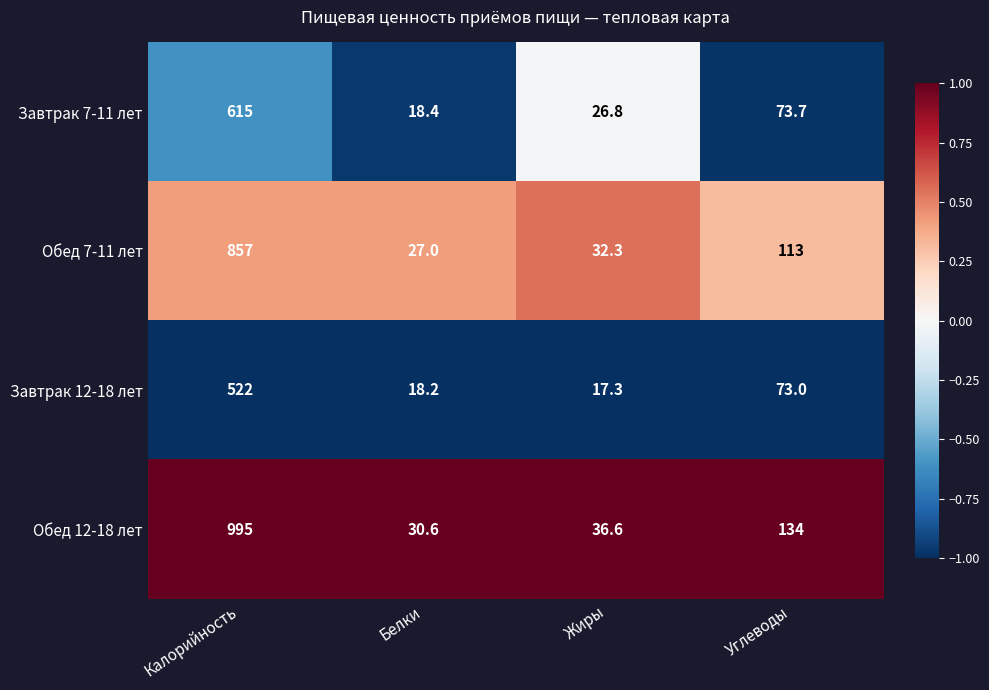

What is the average value of the Обед 7-11 лет series?

257.3